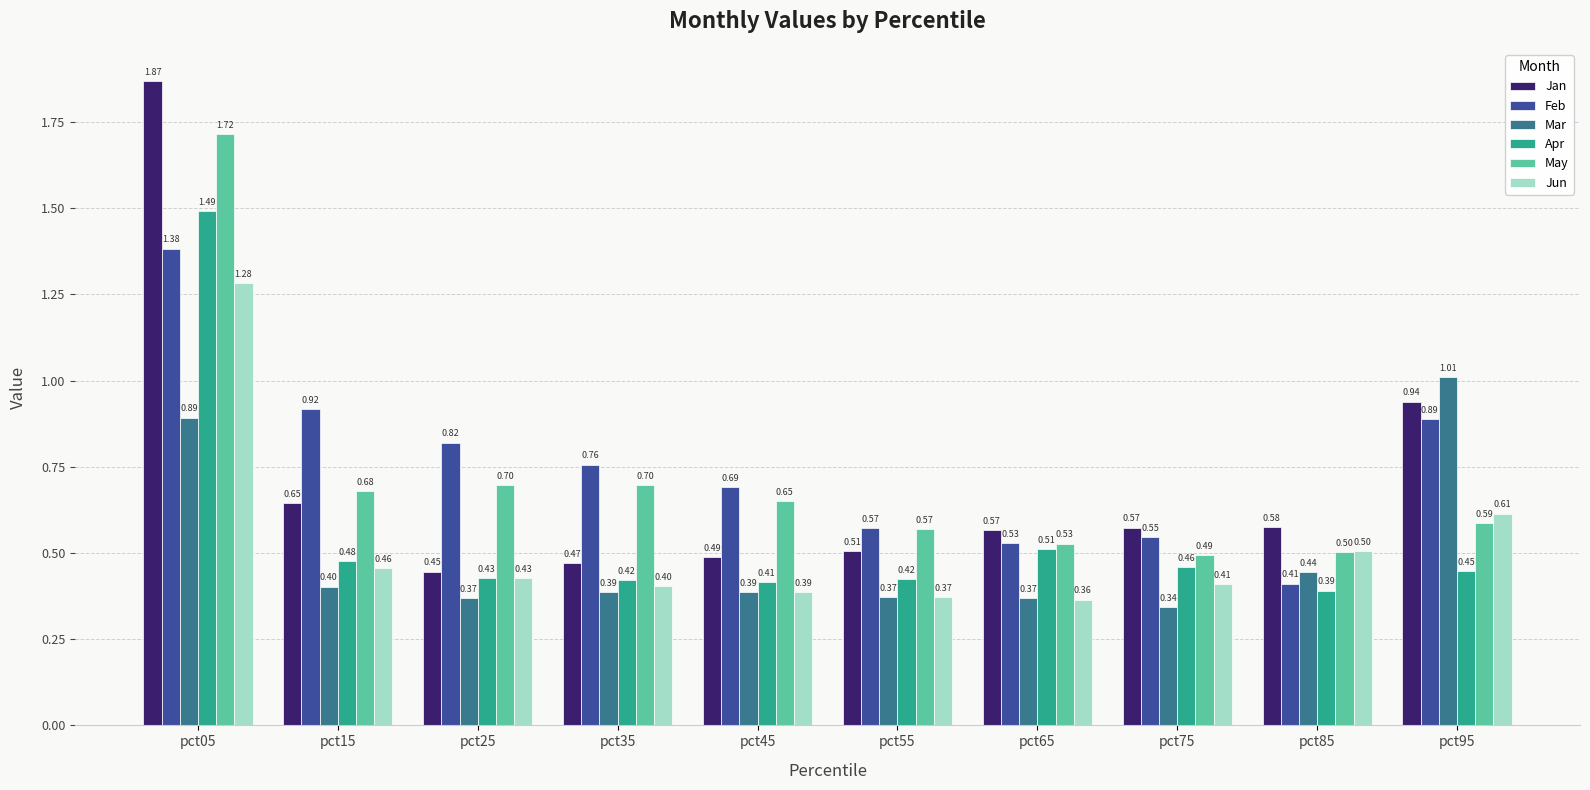

Which series has the widest spread of values?

Jan